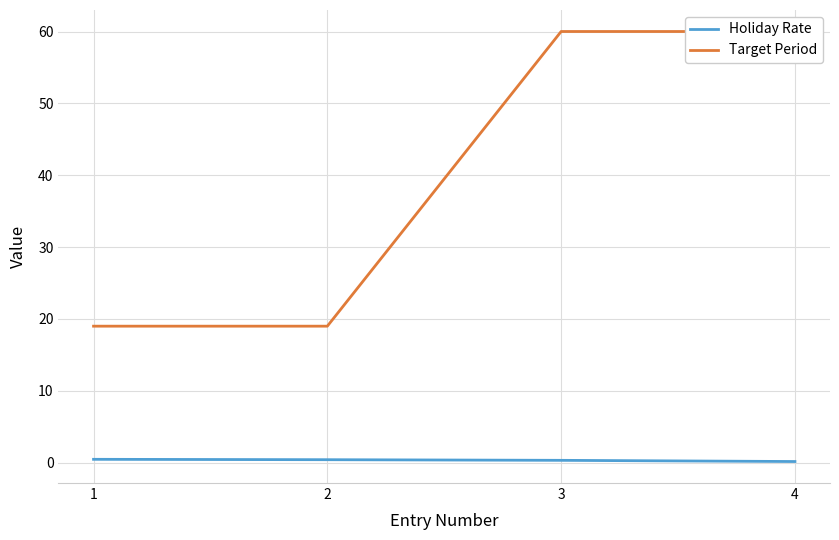

Reading left to right, list all the values displayed in this chart.

Holiday Rate: 1=0.5	2=0.4	3=0.3	4=0.2
Target Period: 1=19.0	2=19.0	3=60.0	4=60.0